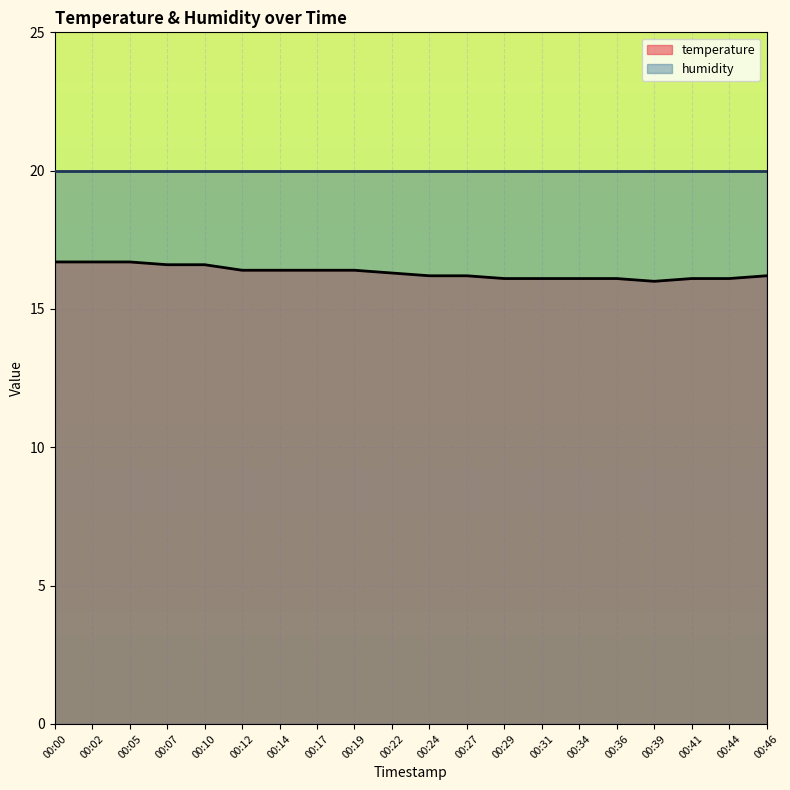

Rank the categories by value from lowest to highest.

00:39, 00:29, 00:31, 00:34, 00:36, 00:41, 00:44, 00:24, 00:27, 00:46, 00:22, 00:12, 00:14, 00:17, 00:19, 00:07, 00:10, 00:00, 00:02, 00:05